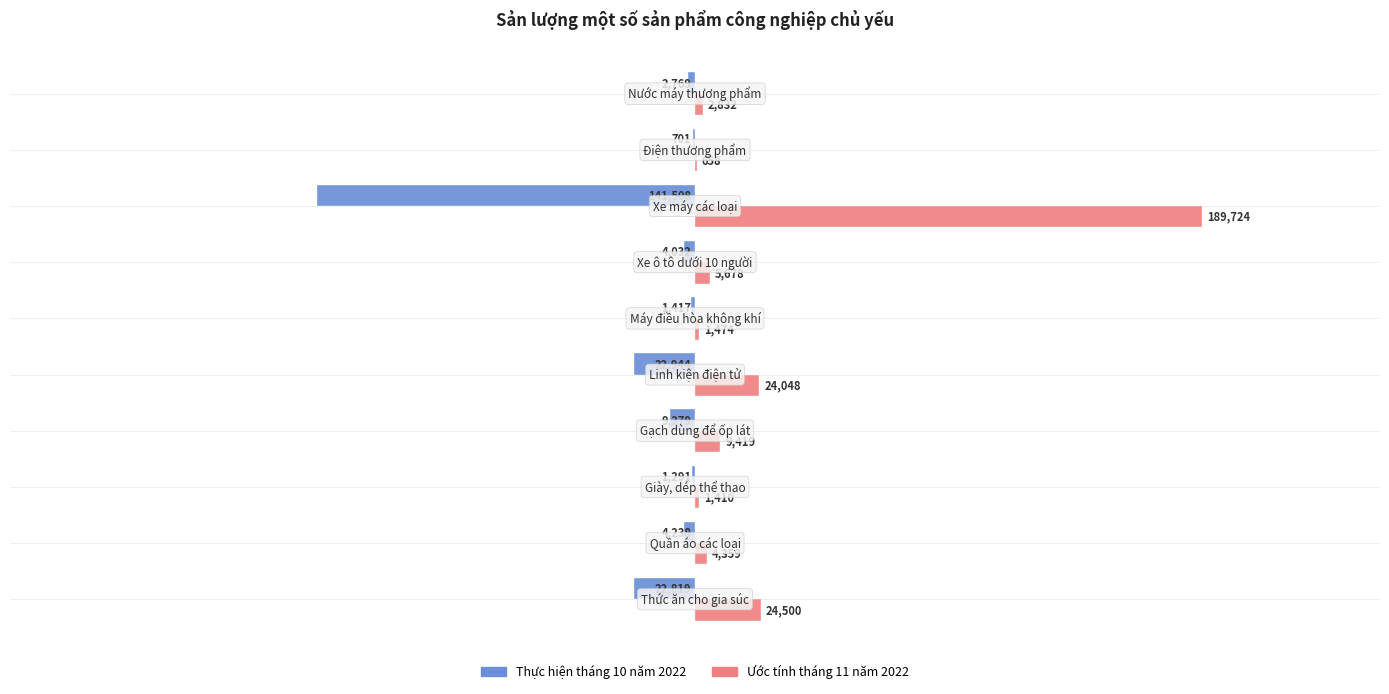

What is the greatest value displayed?

189723.7